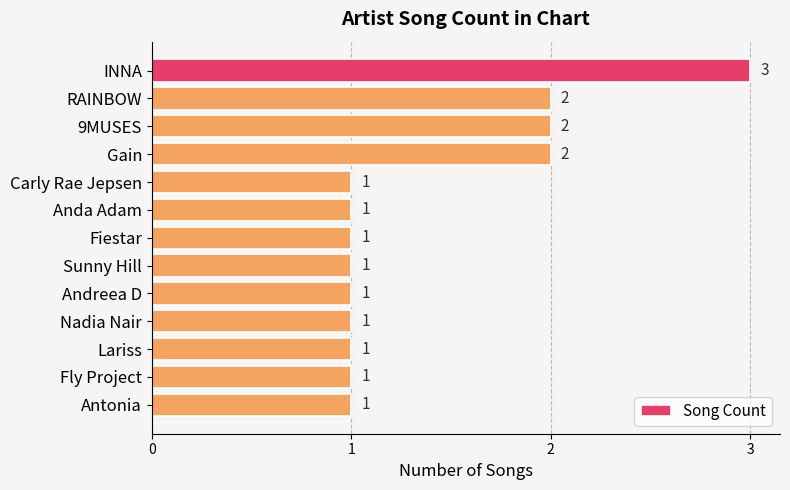

What is the ratio of the value at Sunny Hill to the value at Andreea D?

1.0